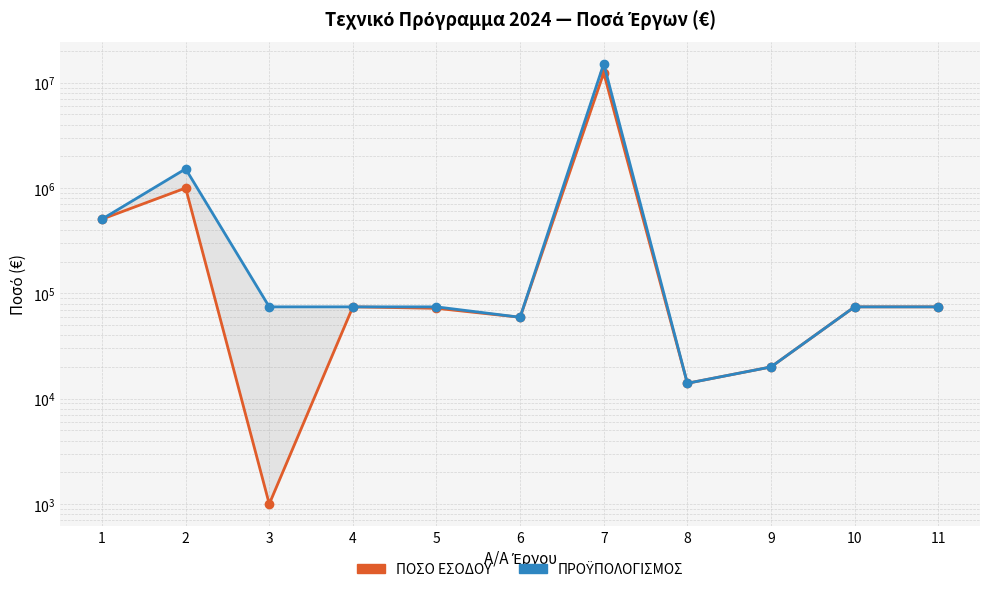

In ΠΡΟΫΠΟΛΟΓΙΣΜΟΣ, how many points are lower than both neighbors (excluding endpoints)?

2